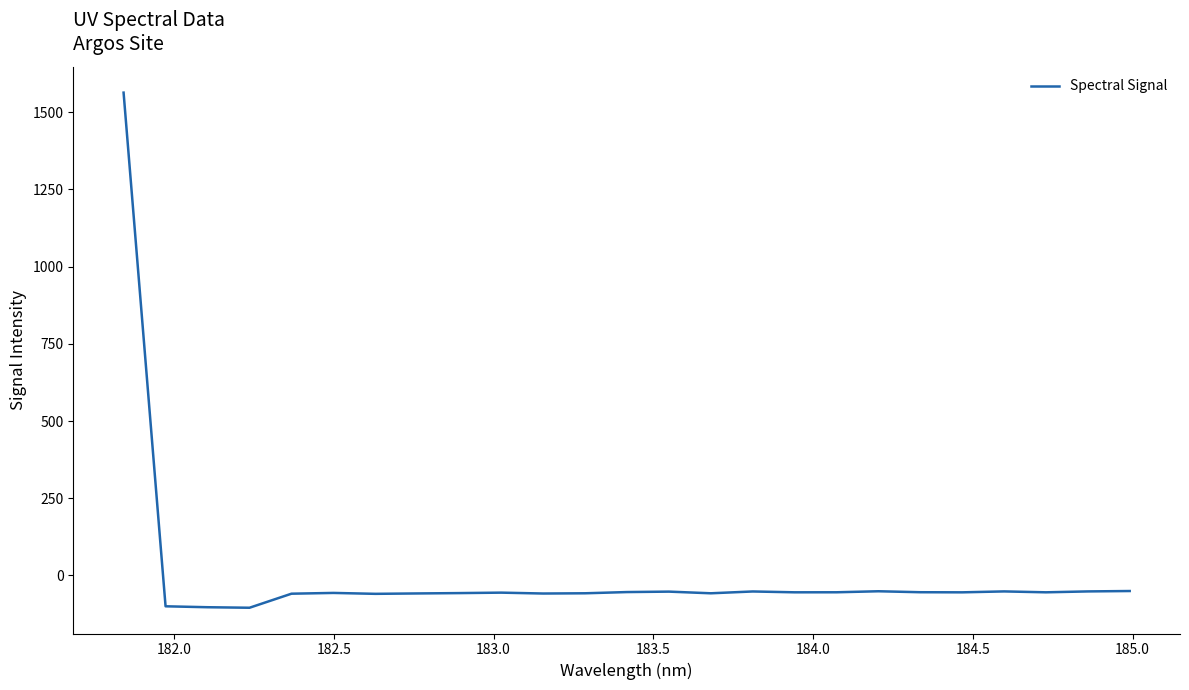

What is the smallest value displayed?

-104.5